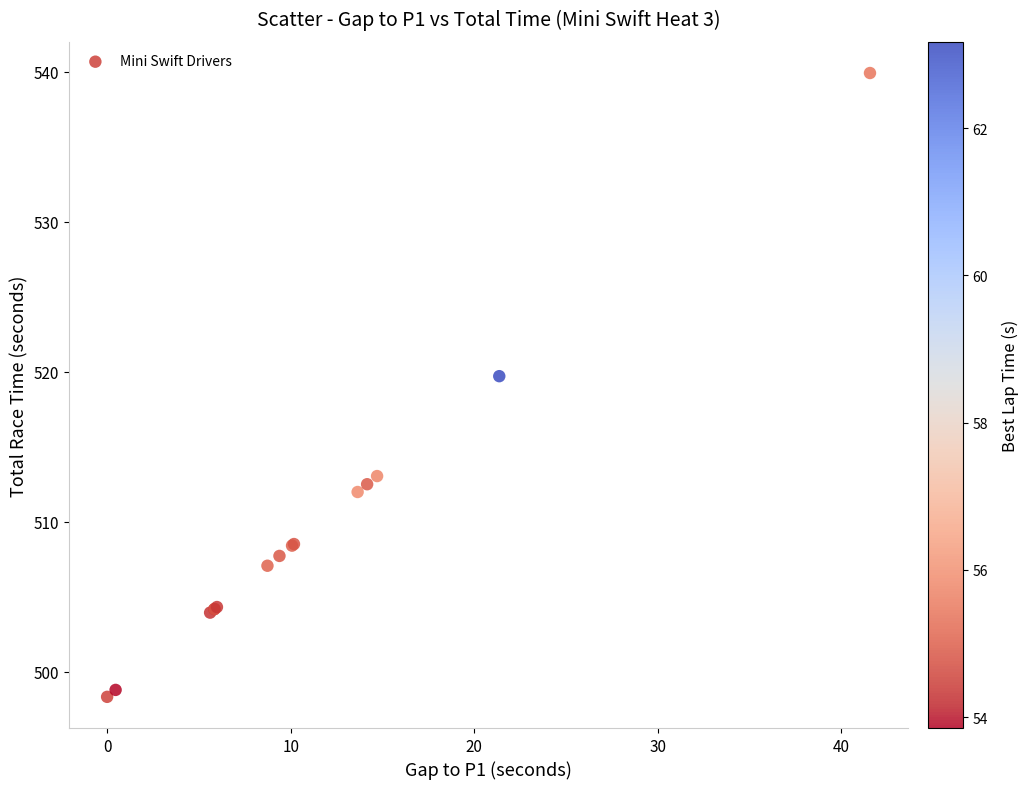

What Y value in the scatter plot is closest to 519?

519.7